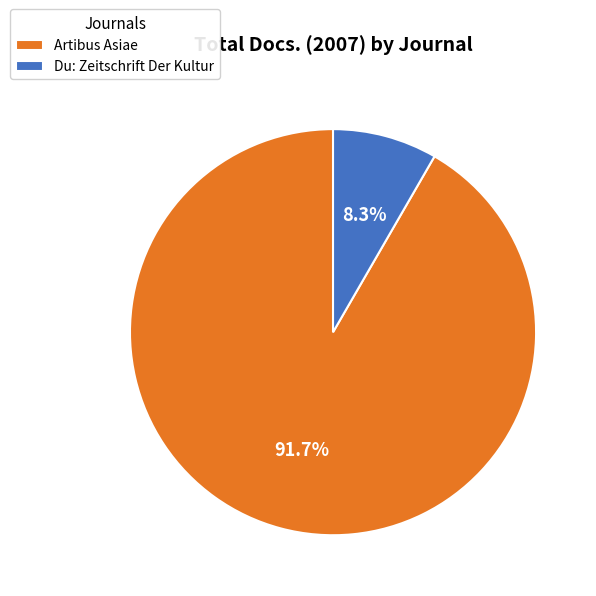

To the nearest percent, what is the difference between the Du: Zeitschrift Der Kultur and Artibus Asiae slice percentages?

83%